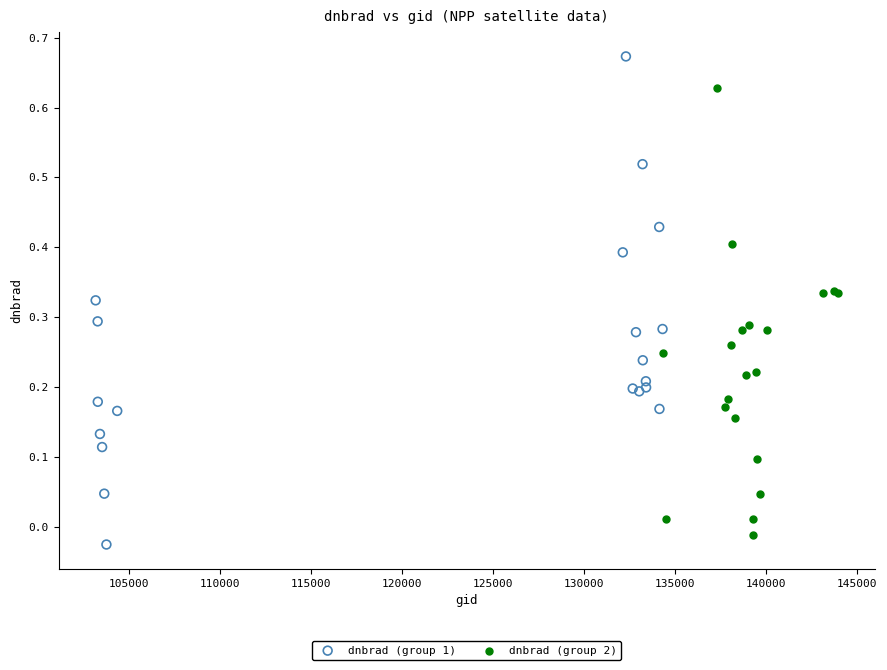

Which series contains the highest Y value?

dnbrad (group 1)